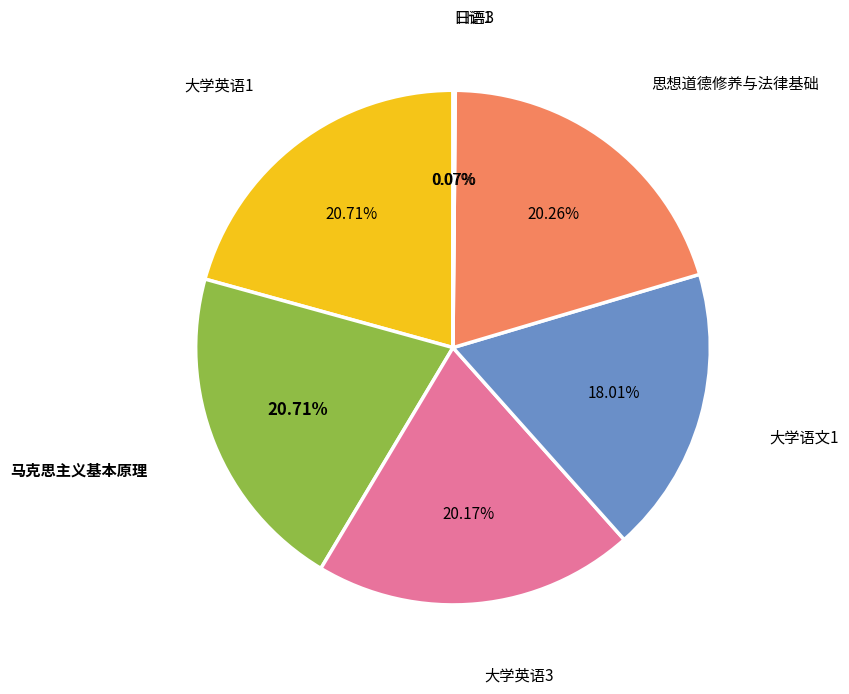

Is there a majority slice in this chart?

No